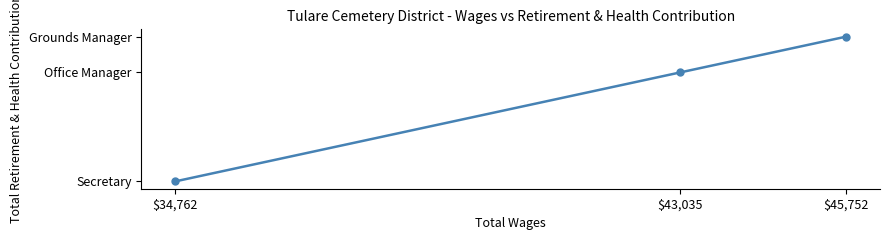

Where does the data first go above 15956?

$45,752